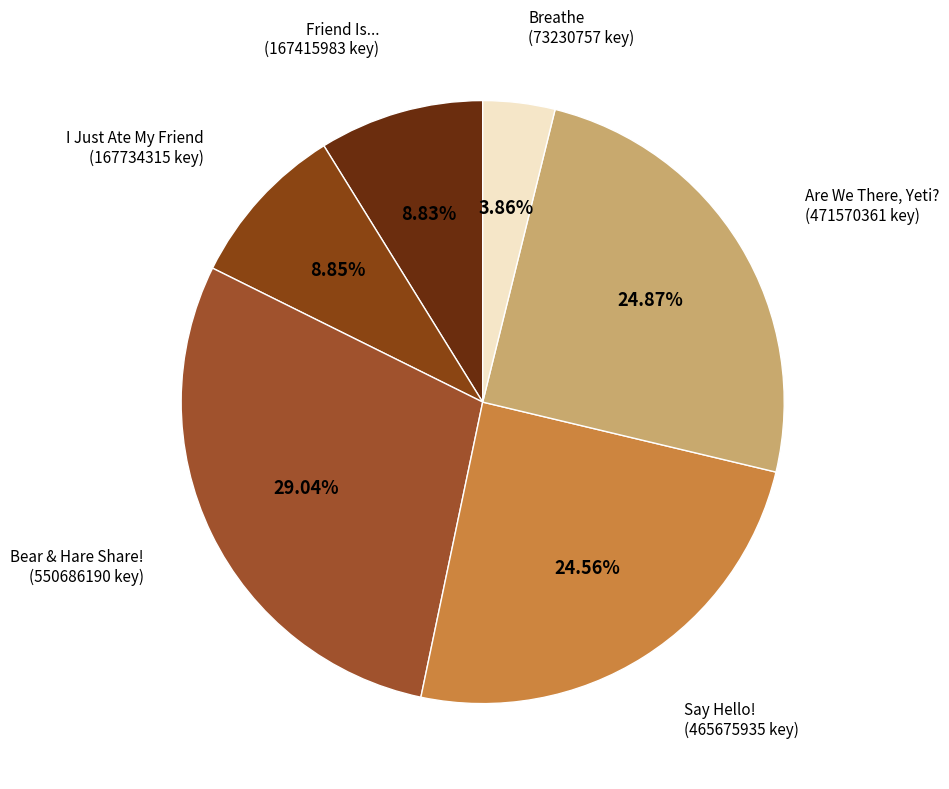

Rank the categories by value from highest to lowest.

Bear & Hare Share!, Are We There, Yeti?, Say Hello!, I Just Ate My Friend, Friend Is..., Breathe